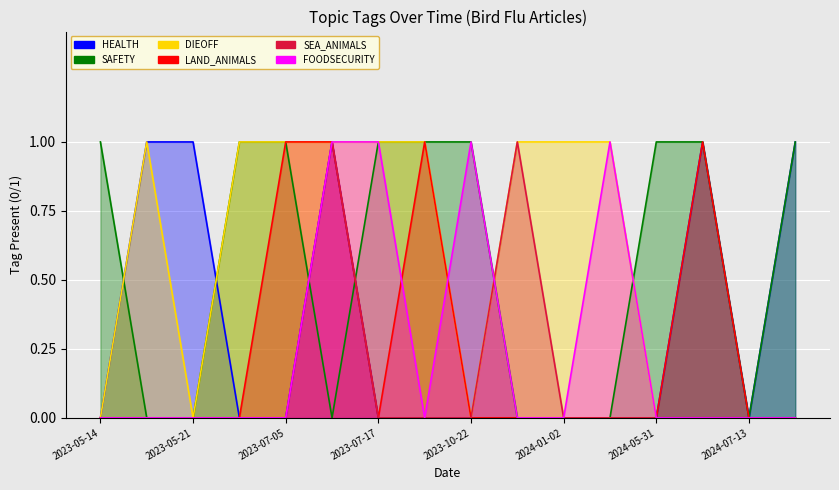

Rank the series at 2024-07-13 from highest to lowest value.

HEALTH, SAFETY, DIEOFF, LAND_ANIMALS, SEA_ANIMALS, FOODSECURITY